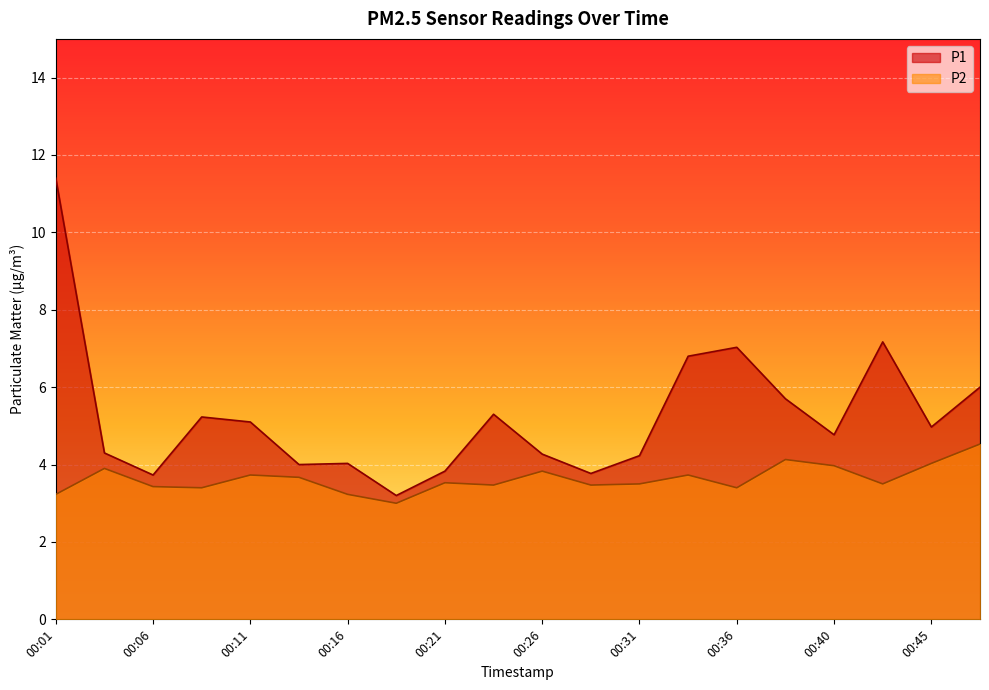

True or false: P2 and P1 intersect in this chart.

False